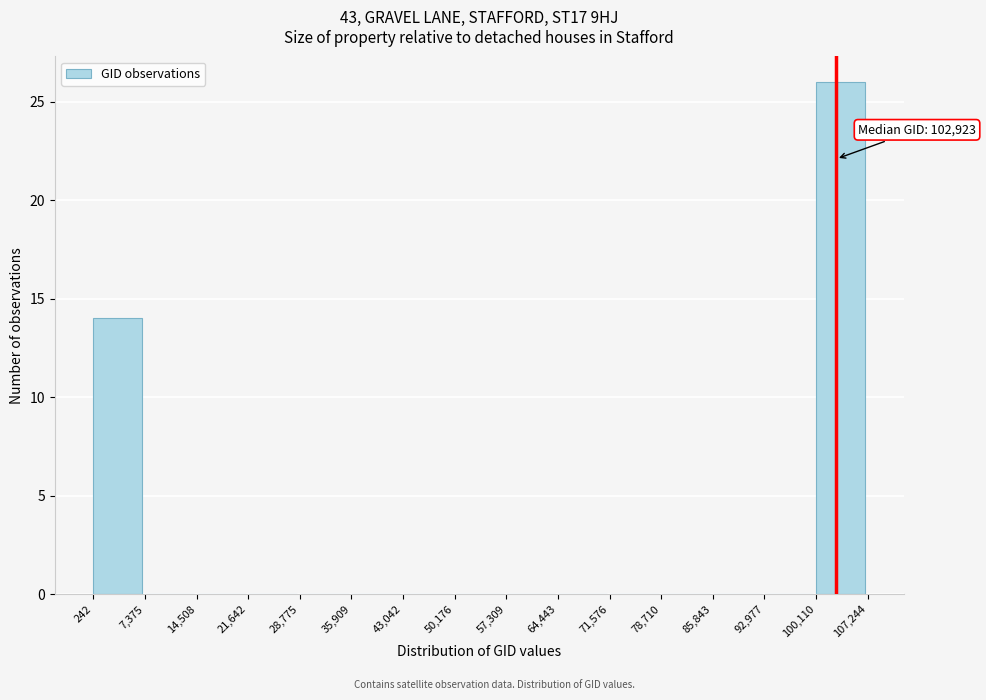

Which range on the x-axis has the tallest bar?

100,110 to 107,244